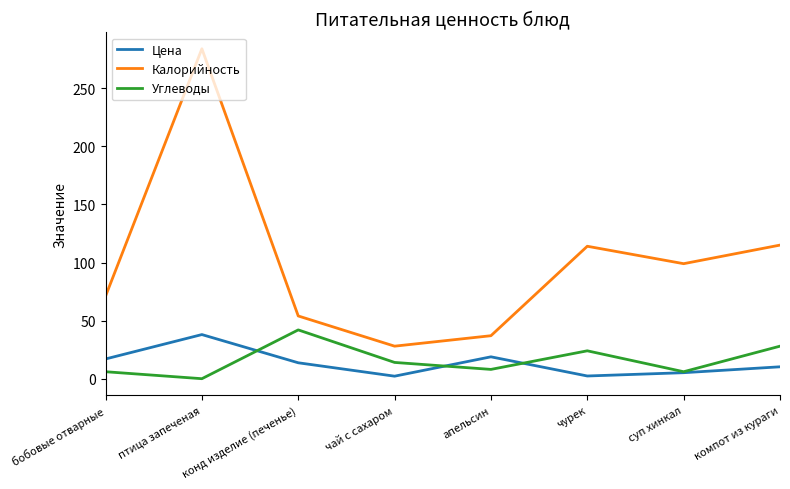

True or false: Калорийность has more than 2 points higher than both neighbors.

False